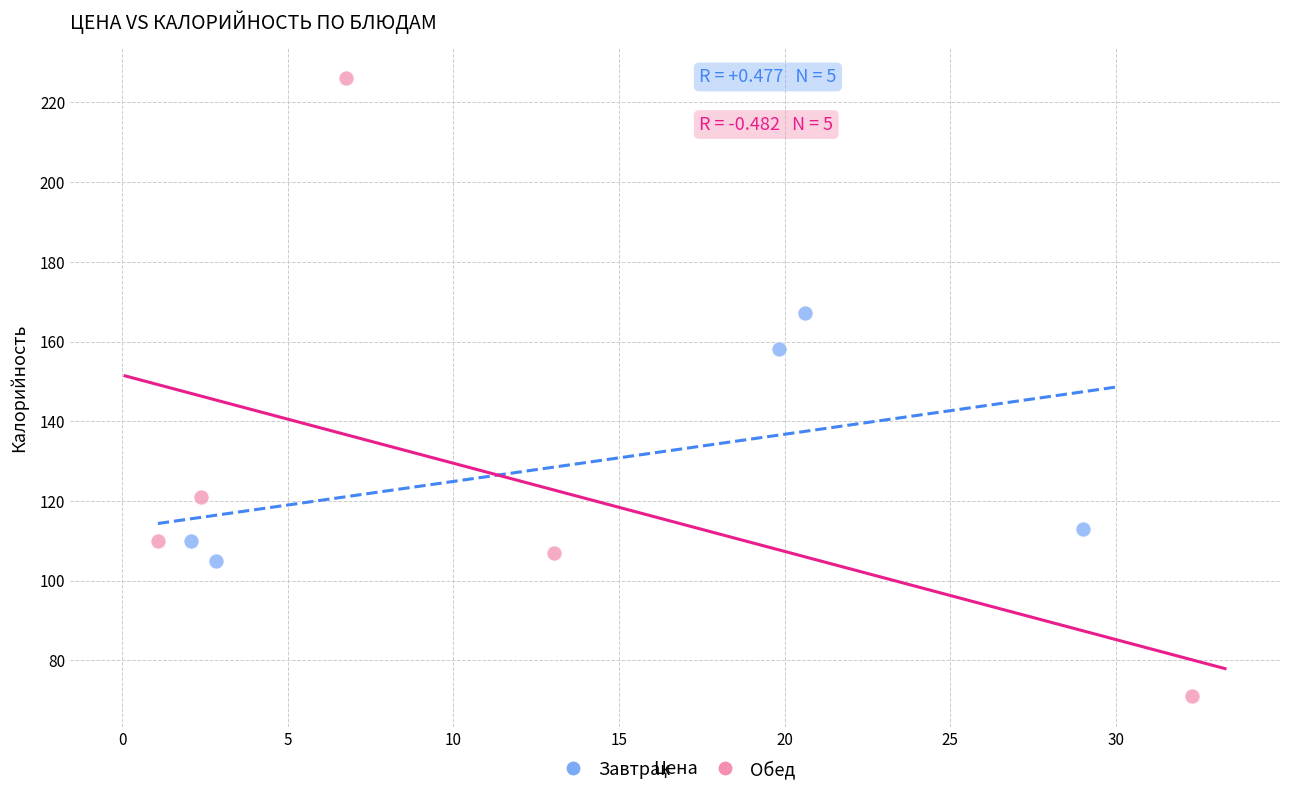

Which series reaches the maximum Y coordinate?

Обед